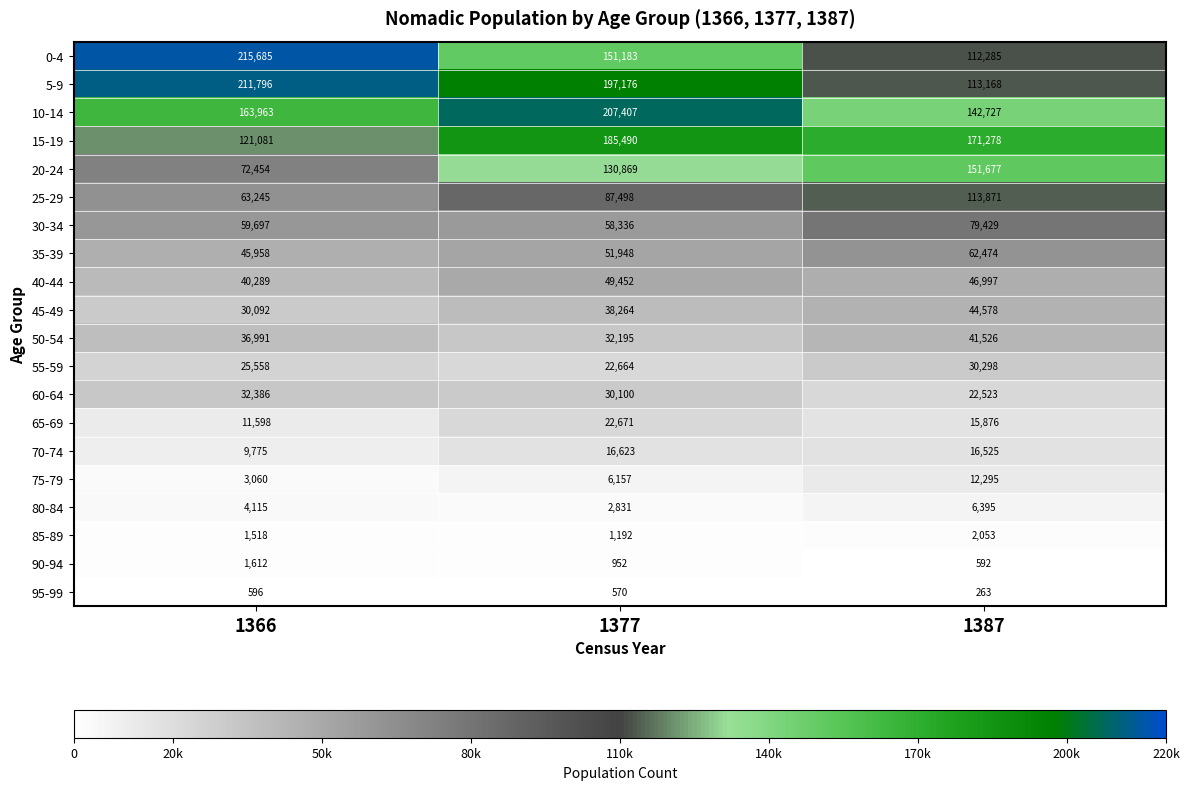

Which series has the largest total across all categories?

5-9